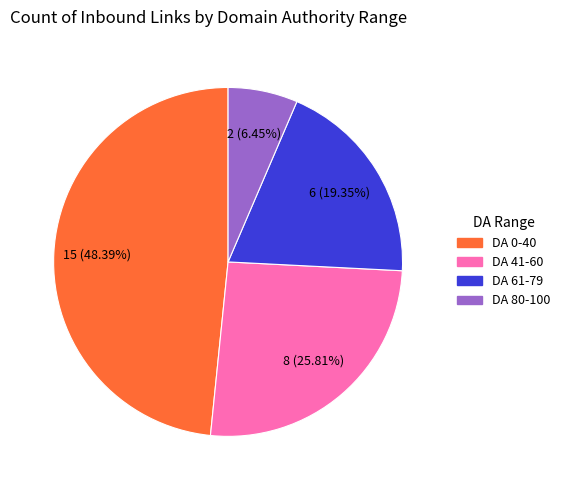

What is the smallest slice in the pie chart?

DA 80-100